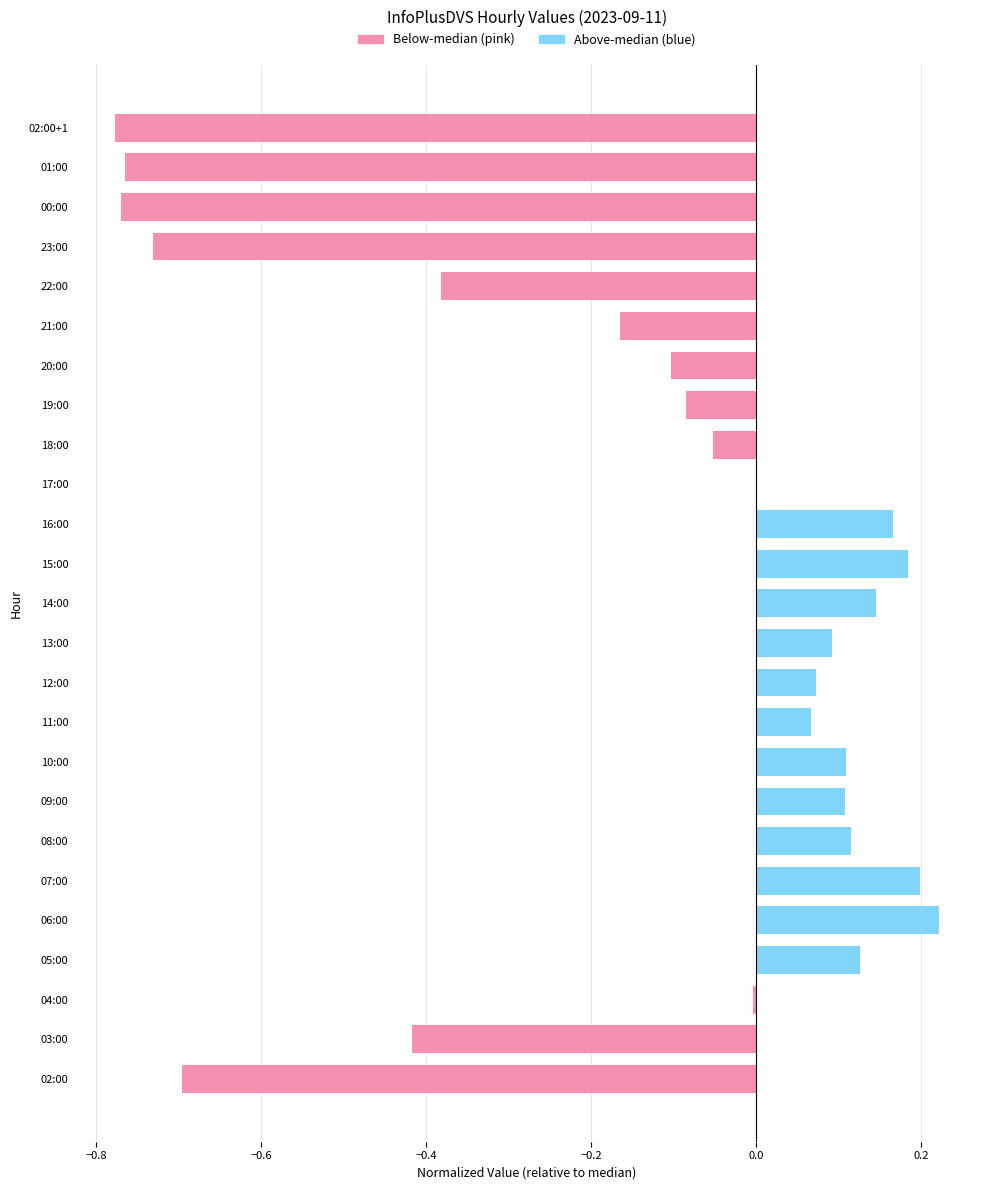

Which category has the highest value across all series?

06:00